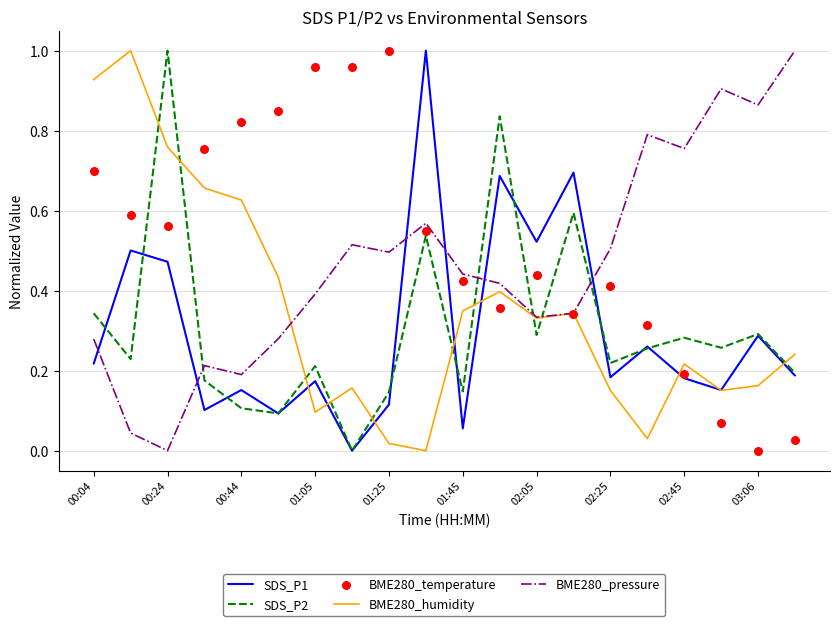

Which series has the largest Y range (max minus min)?

SDS_P1